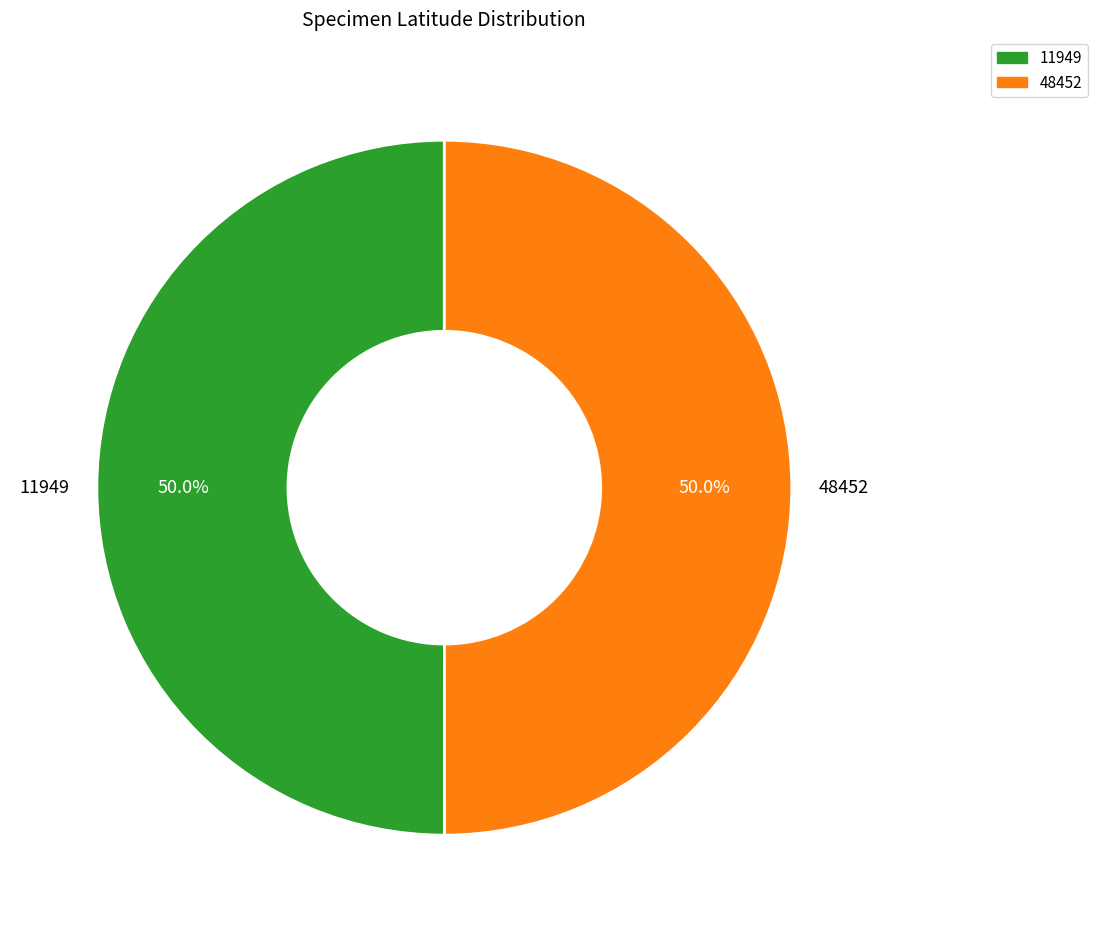

Is it true that 48452 is 38% of the pie?

False